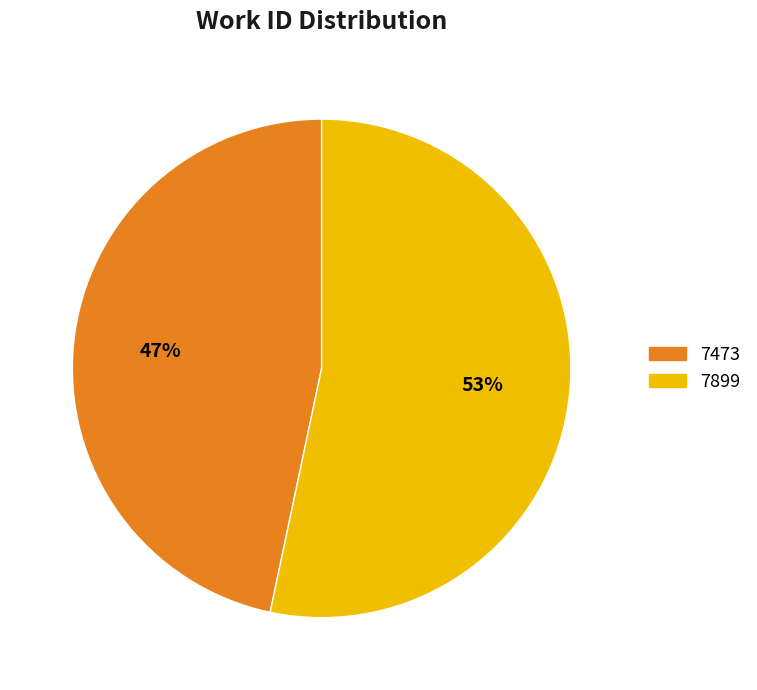

Which category has the smallest portion of the pie?

7473